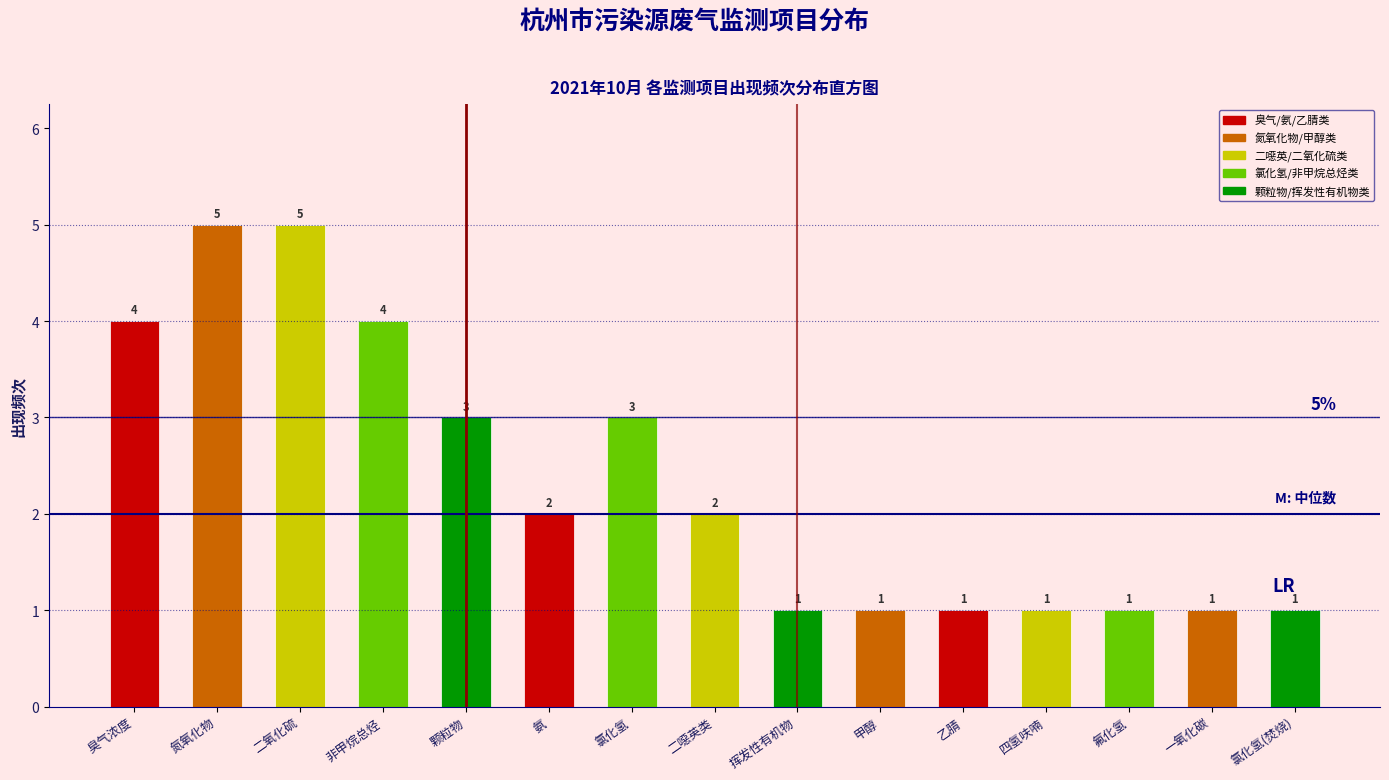

How many bars are there in total?

15